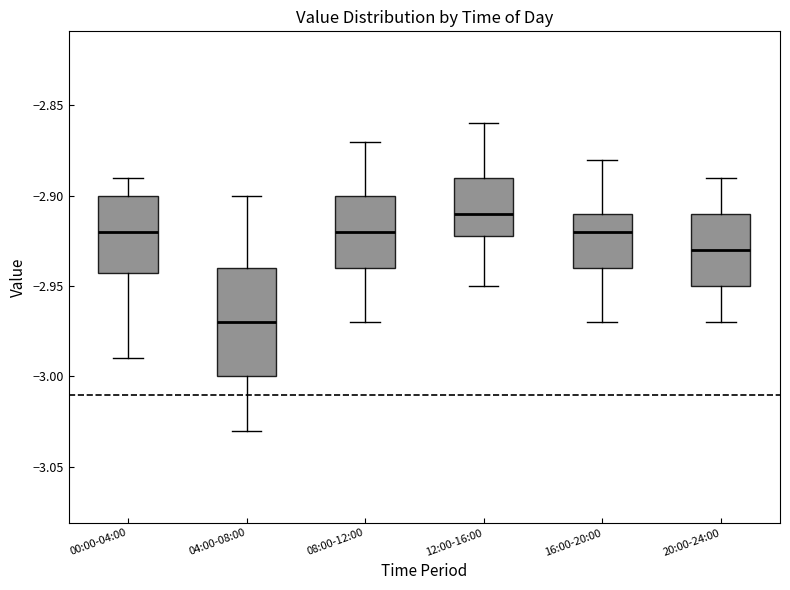

Which box's median line is the highest?

12:00-16:00